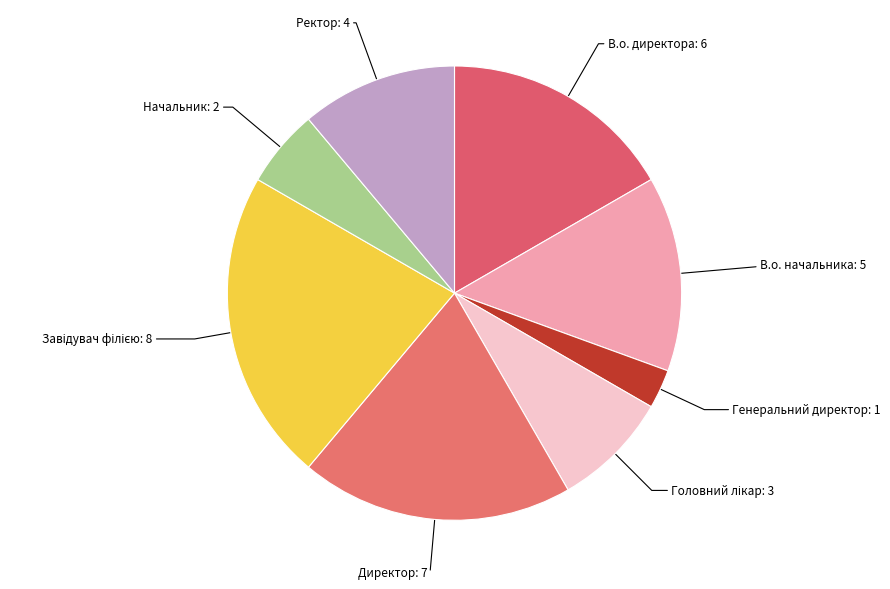

Rank the categories by value from lowest to highest.

Генеральний директор, Начальник, Головний лікар, Ректор, В.о. начальника, В.о. директора, Директор, Завідувач філією